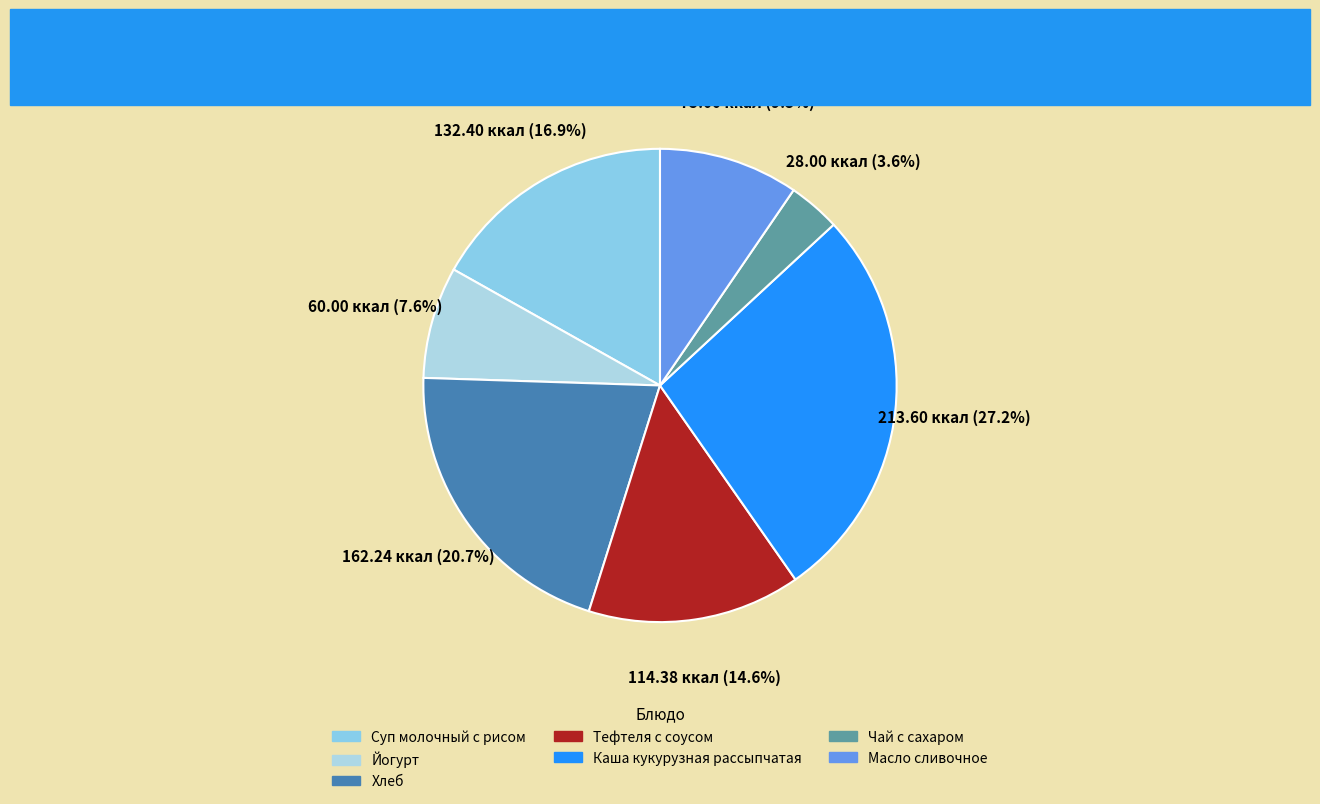

How many slices are in this pie chart?

7